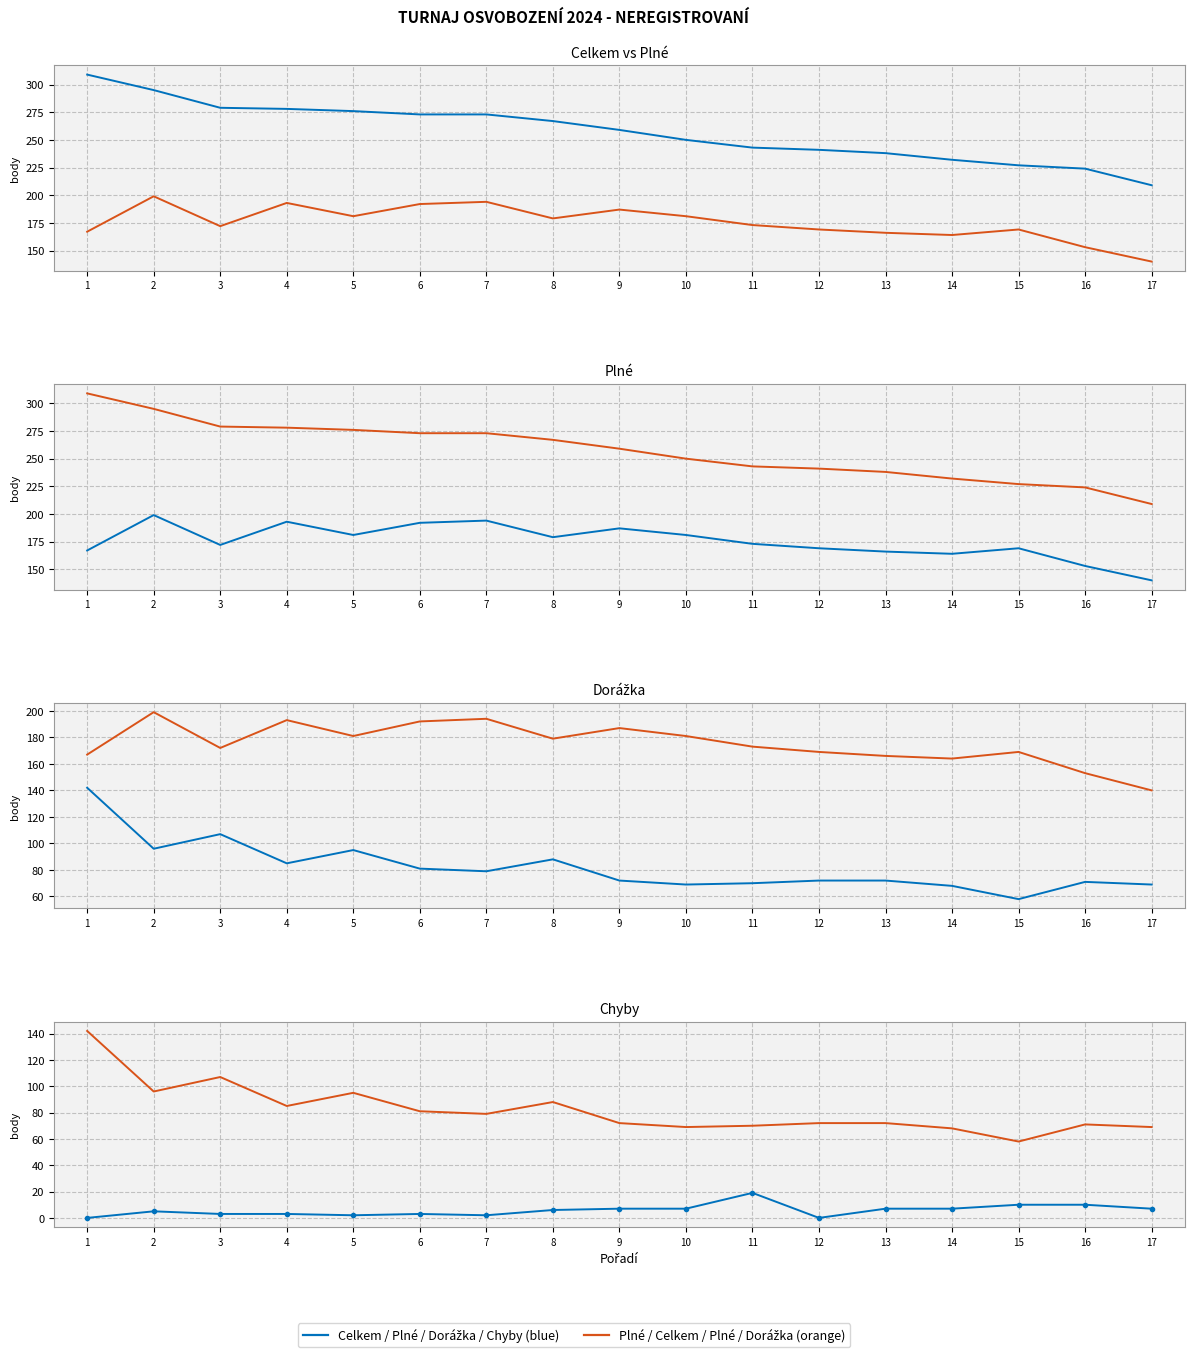

Between 8 and 12, which series saw the biggest shift?

Celkem